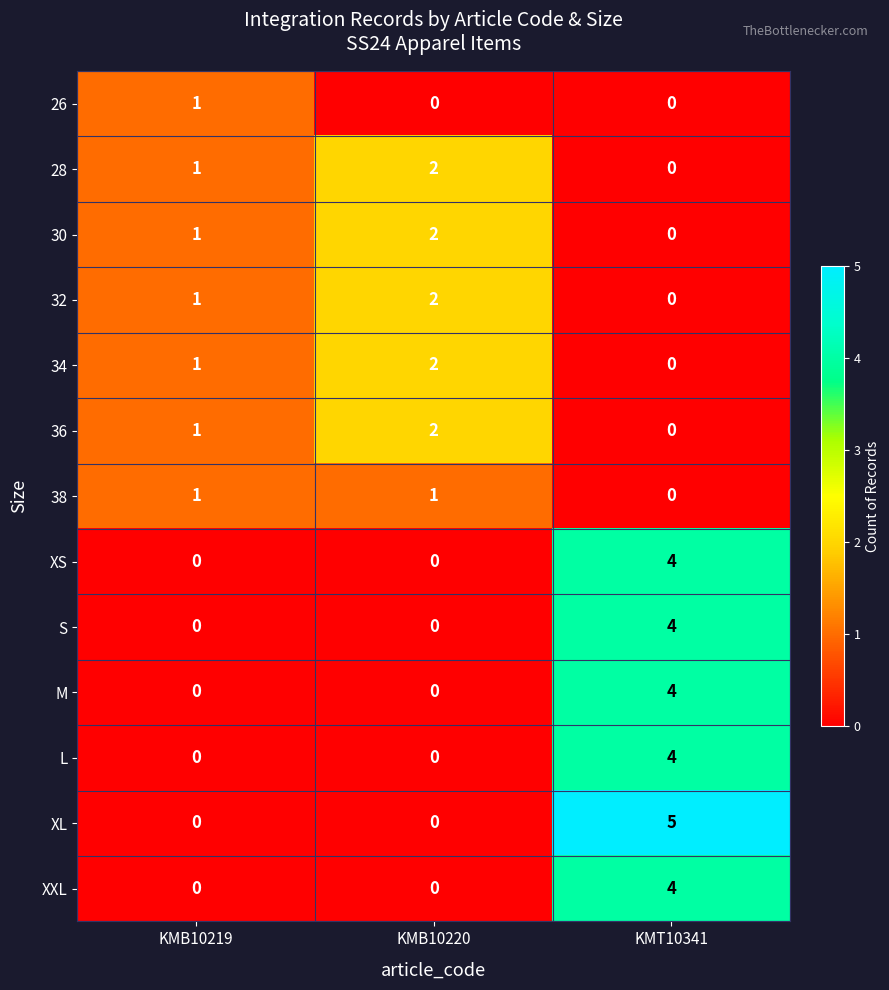

What is the sum of all XL values?

5